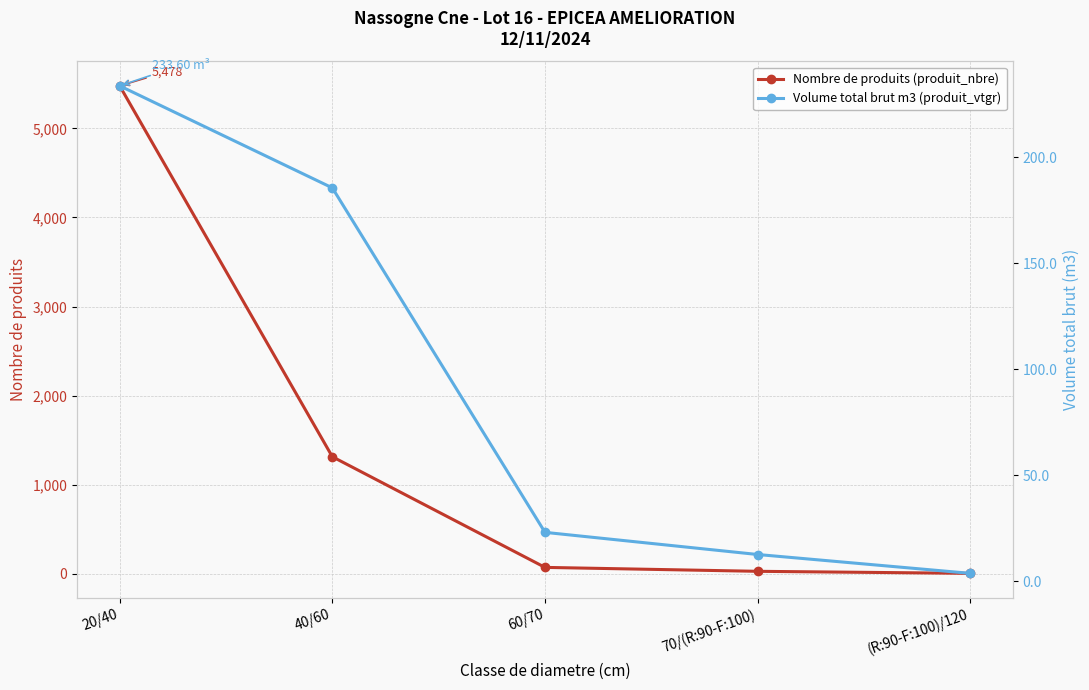

What is the minimum value for Nombre de produits (produit_nbre)?

5